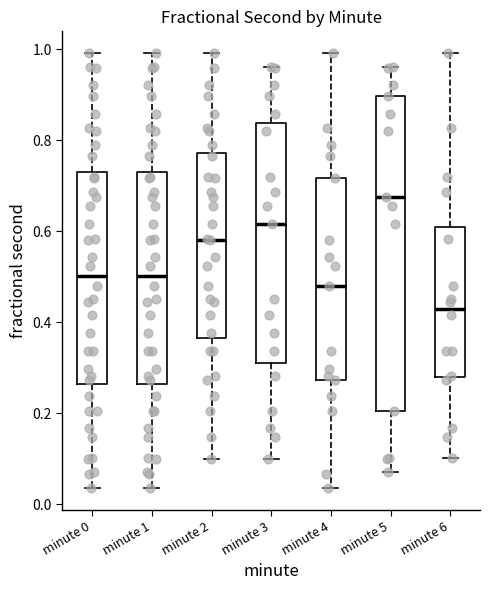

Which box is the tallest, from its lower edge to its upper edge?

minute 5